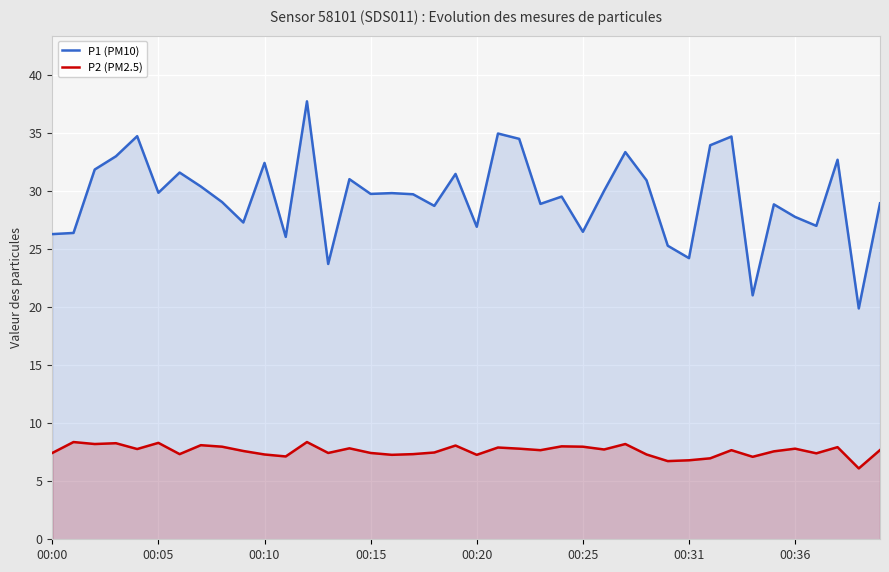

Which series has the widest spread of values?

P1 (PM10)